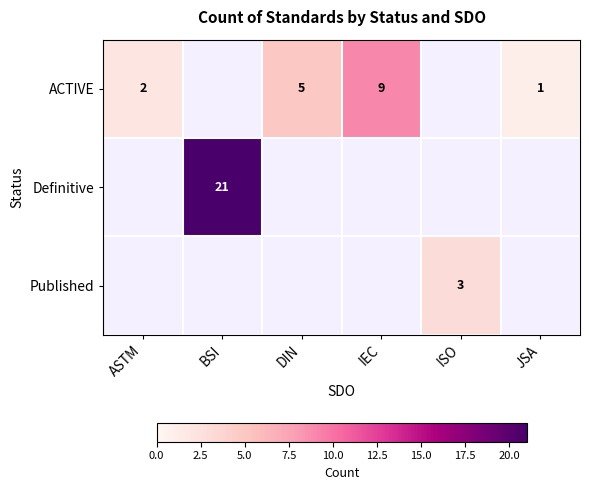

True or false: Published has a value of 5 at ISO.

False